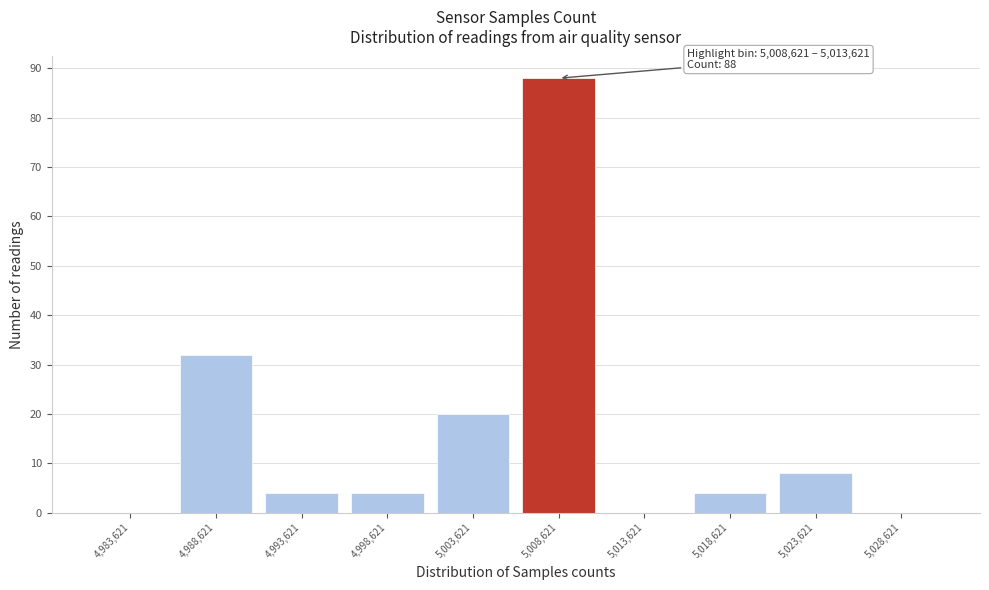

Reading left to right, extract all data points from this chart.

4,983,621=0	4,988,621=32	4,993,621=4	4,998,621=4	5,003,621=20	5,008,621=88	5,013,621=0	5,018,621=4	5,023,621=8	5,028,621=0